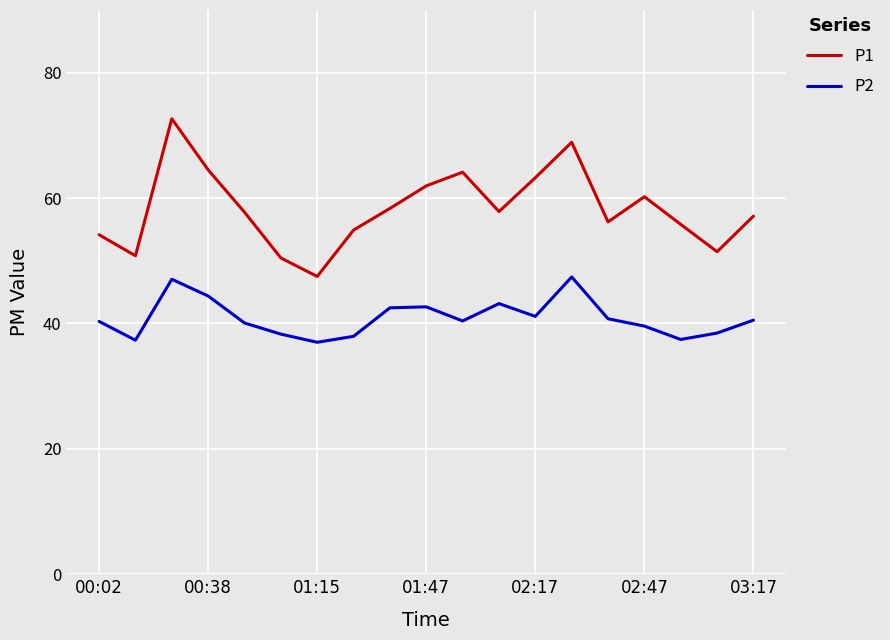

What is the smallest value displayed?

37.0